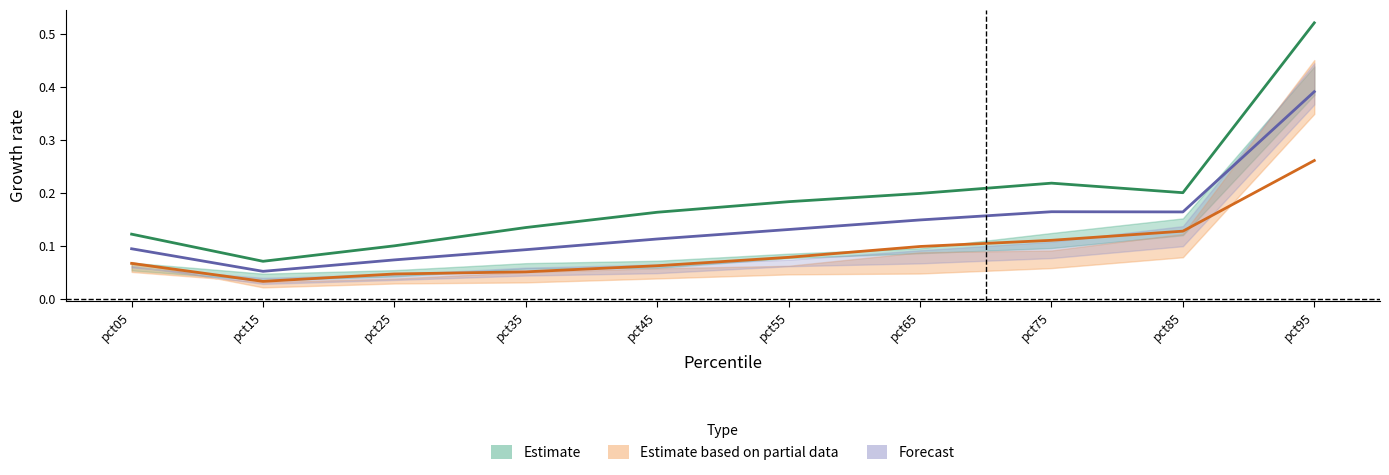

Read the Feb value at pct15.

0.1